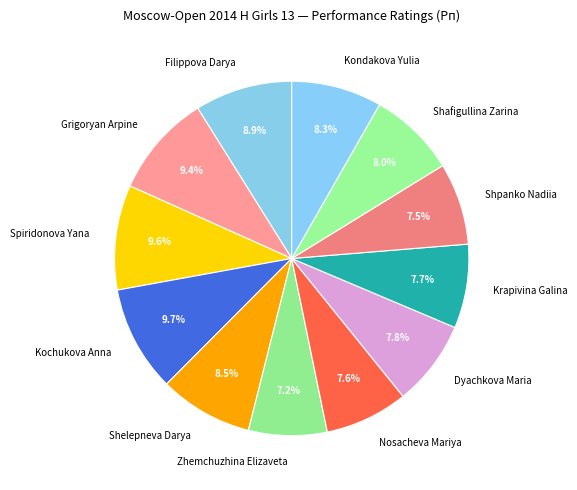

Does Dyachkova Maria represent more than half of the total?

No